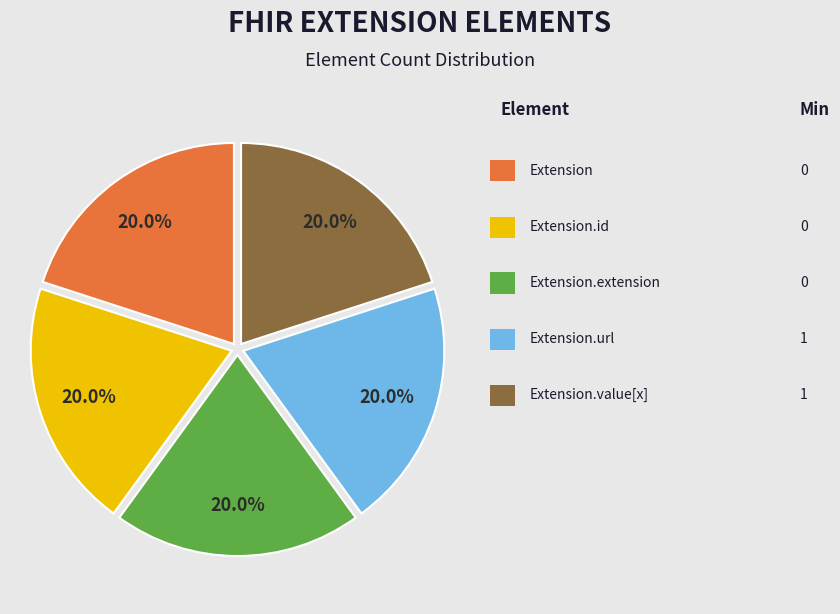

Is there any slice that represents more than half of the pie?

No